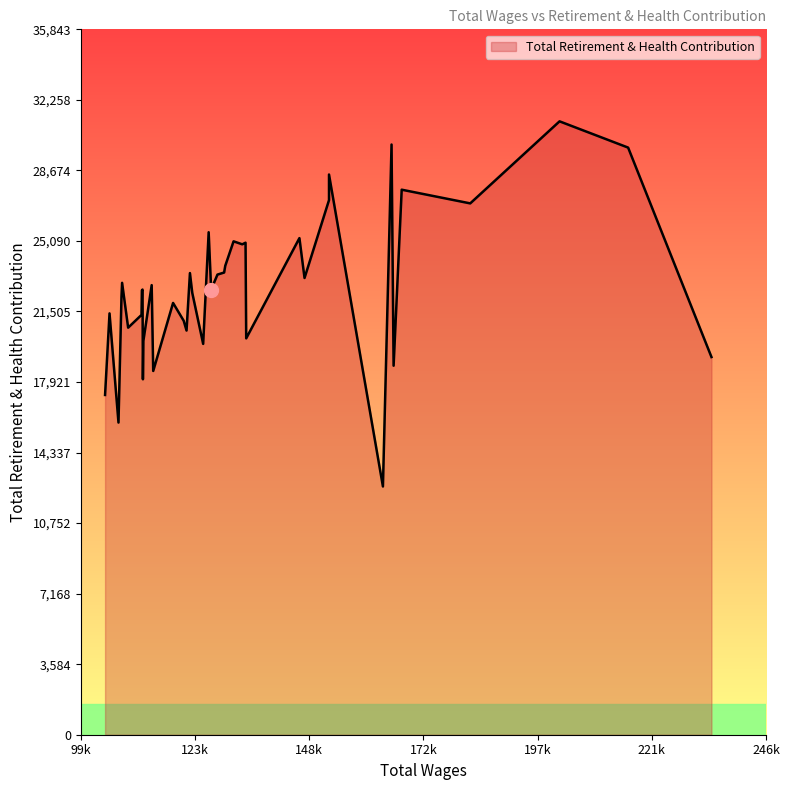

Does the chart display data point markers on the line(s)?

No